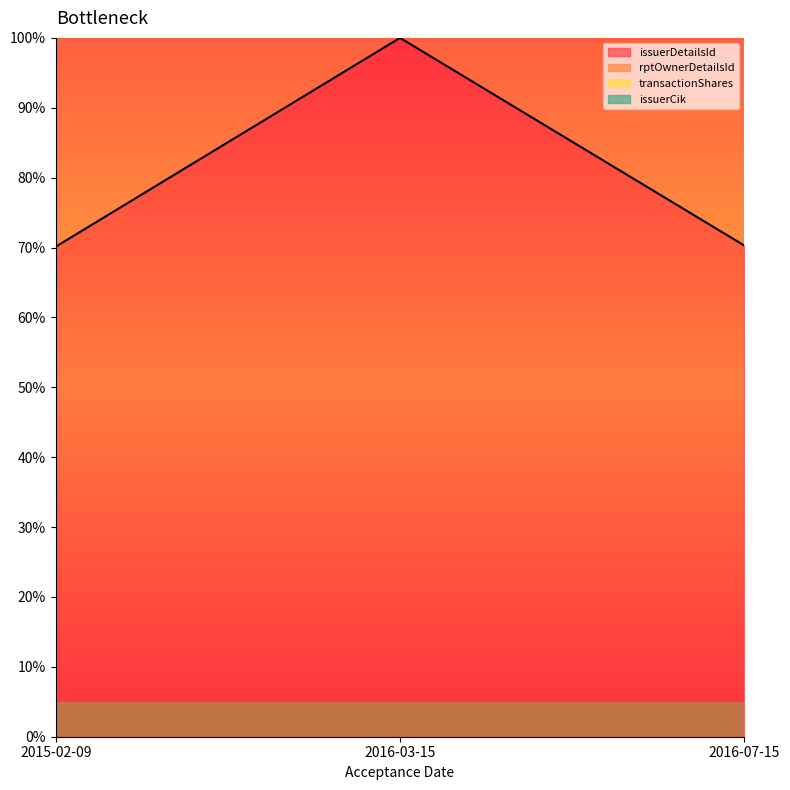

What is the minimum value for issuerDetailsId?

70.1